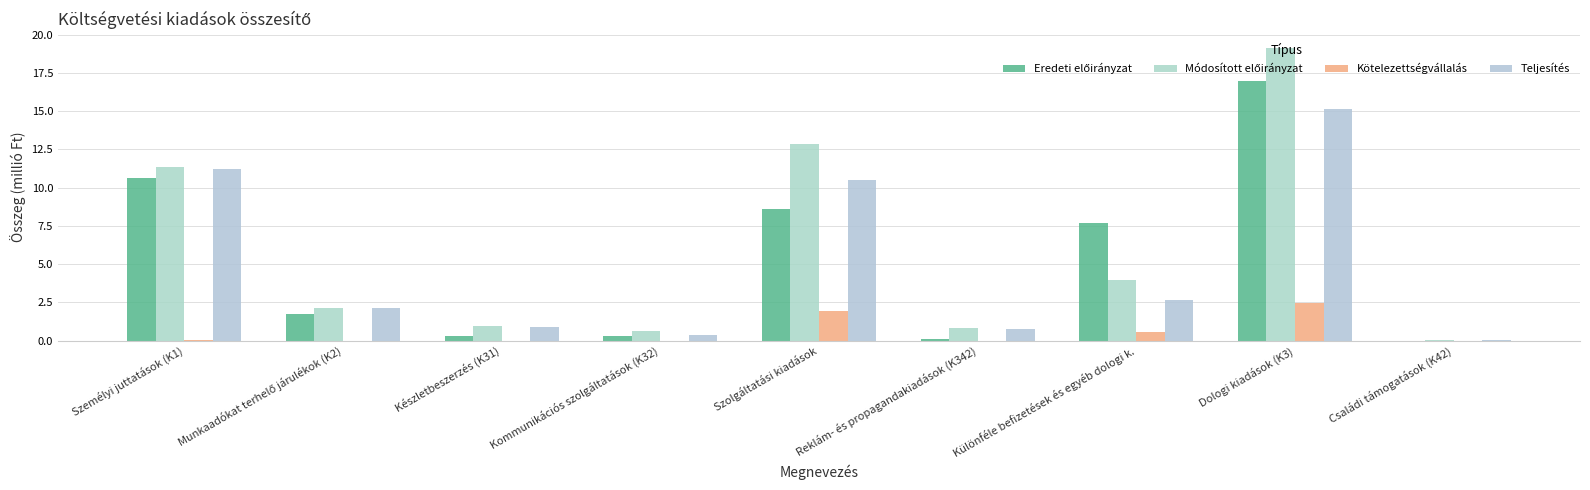

What value does the Kötelezettségvállalás series have at Szolgáltatási kiadások?

1.9